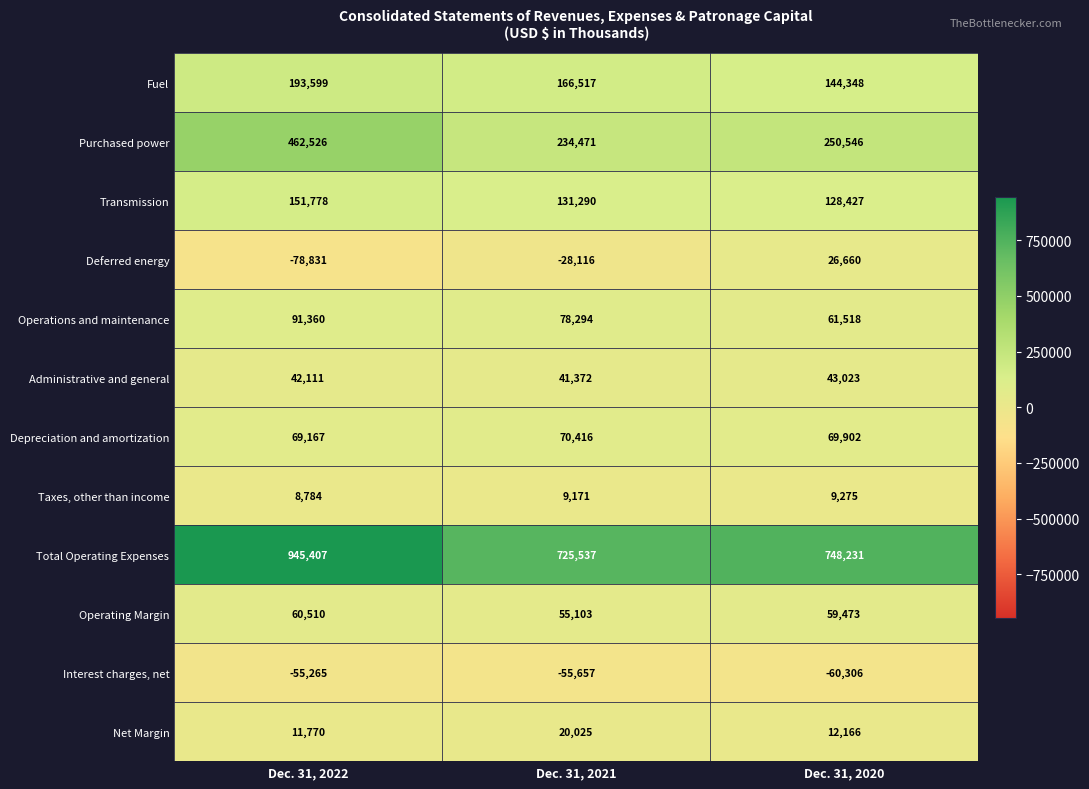

At which label is Net Margin closest to 15897?

Dec. 31, 2020